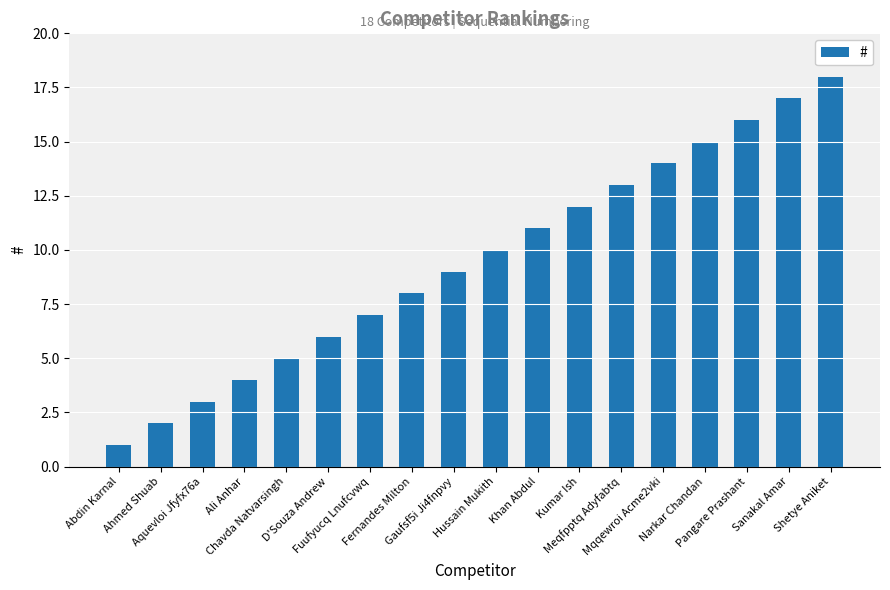

The value at Chavda Natvarsingh is 2. True or false?

False